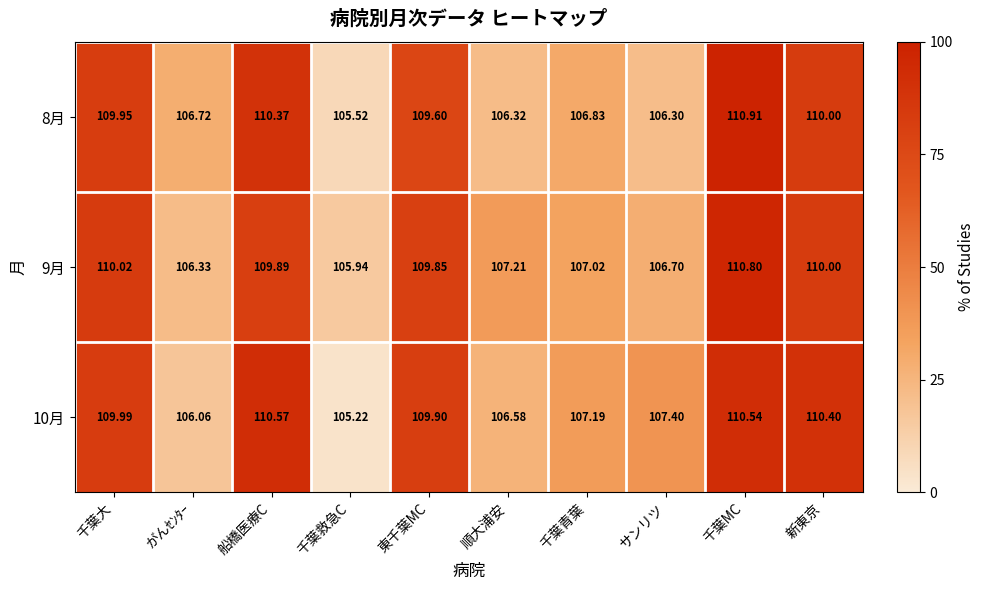

Is the value of 8月 at 千葉救急C greater than the value of 9月 at 千葉MC?

No